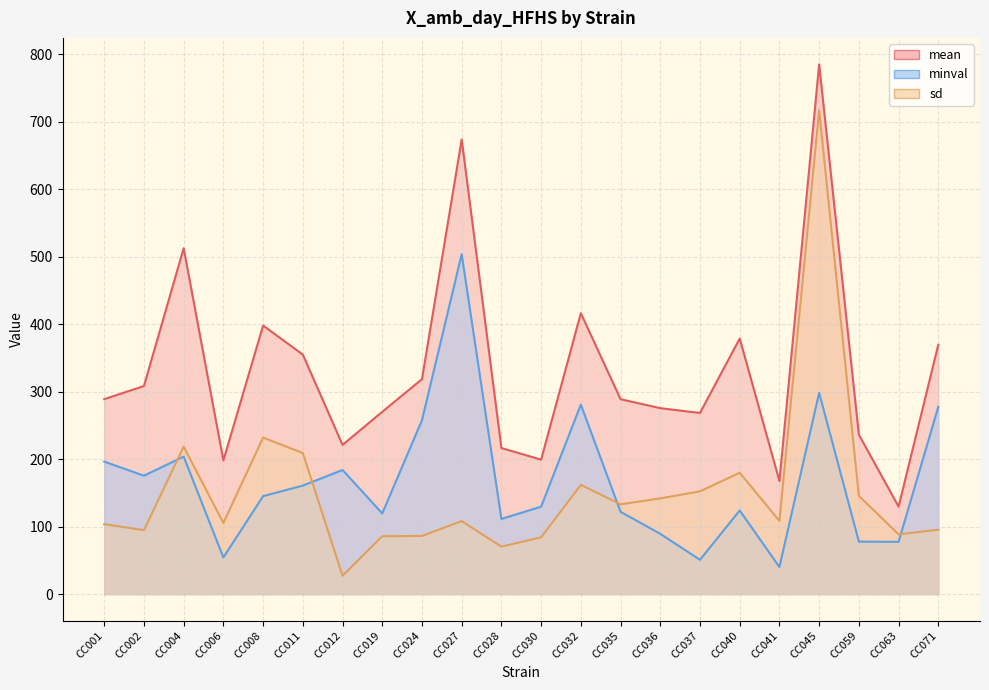

In minval, how many points are higher than both neighbors (excluding endpoints)?

6